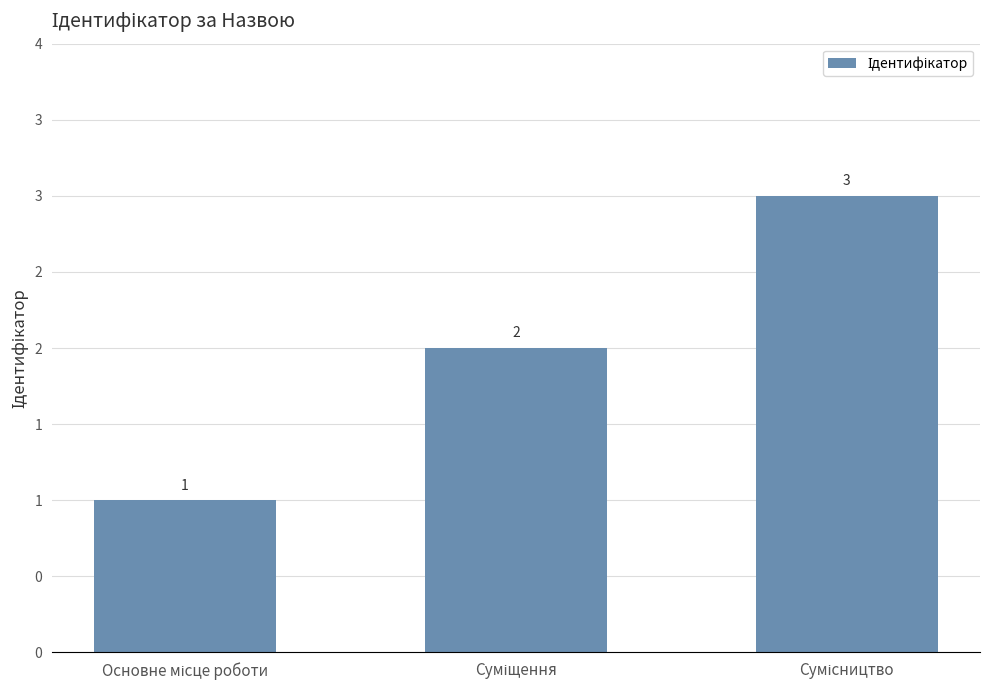

The chart shows a value of 4 at Сумісництво. True or false?

False